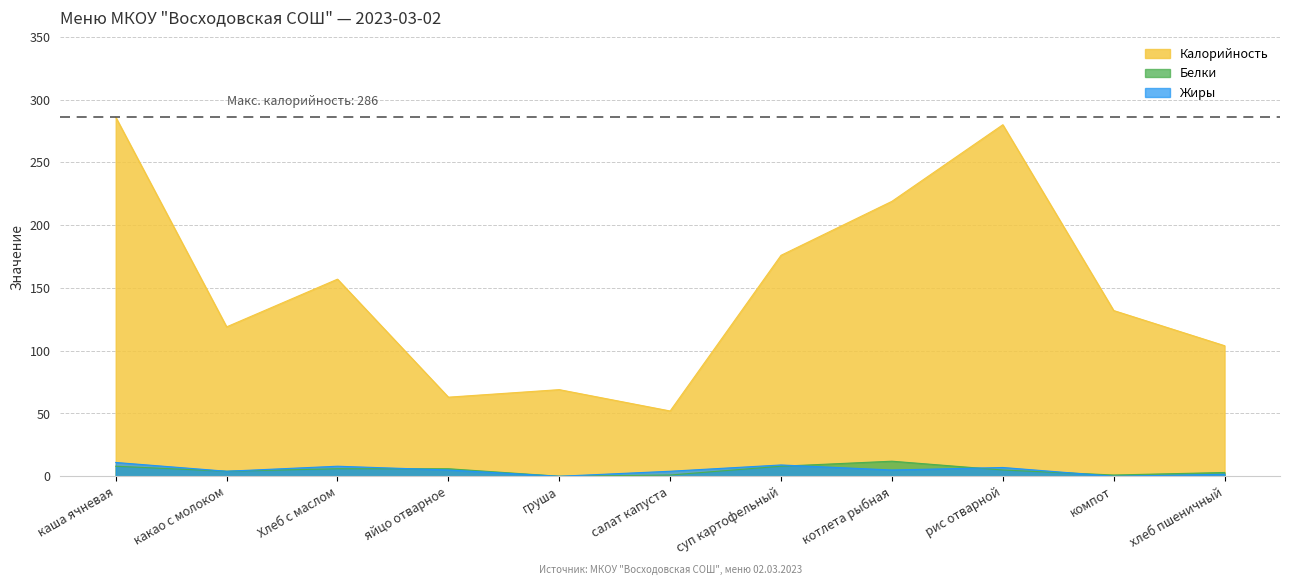

Reading left to right, list all the values displayed in this chart.

Калорийность: 286.0	119.0	157.0	63.0	69.0	52.0	176.0	219.0	280.0	132.0	104.0
Белки: 8.0	4.0	6.0	6.0	0.0	1.0	8.0	12.0	5.0	1.0	3.0
Жиры: 11.0	4.0	8.0	5.0	0.0	4.0	9.0	5.0	7.0	0.0	1.6